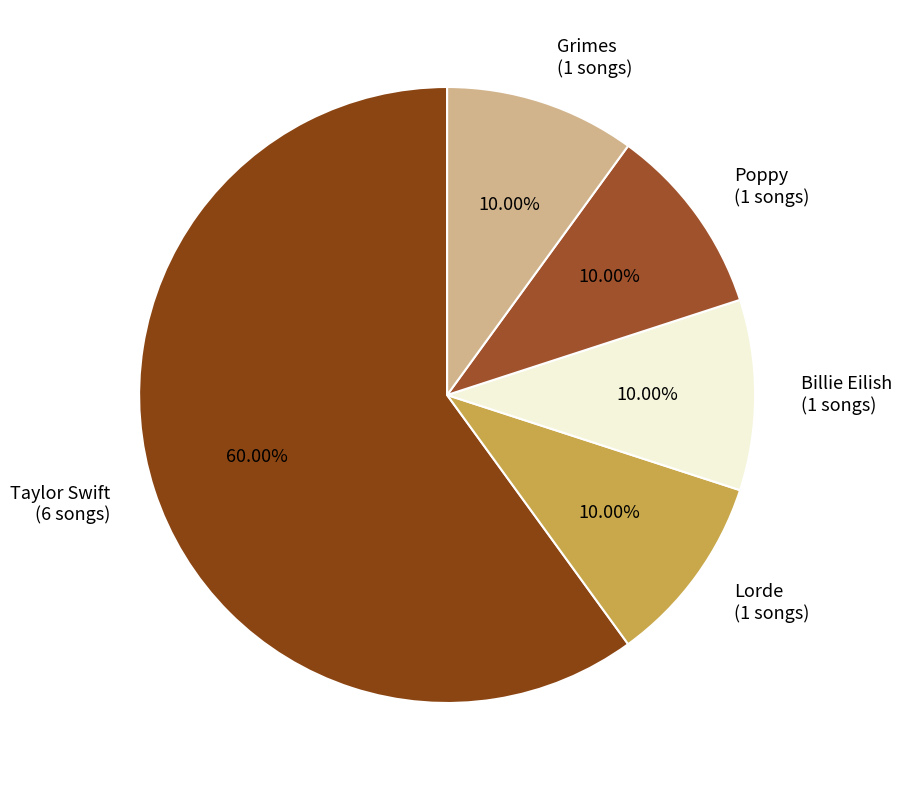

Combined, what portion of the pie is Grimes and Taylor Swift?

70.0%